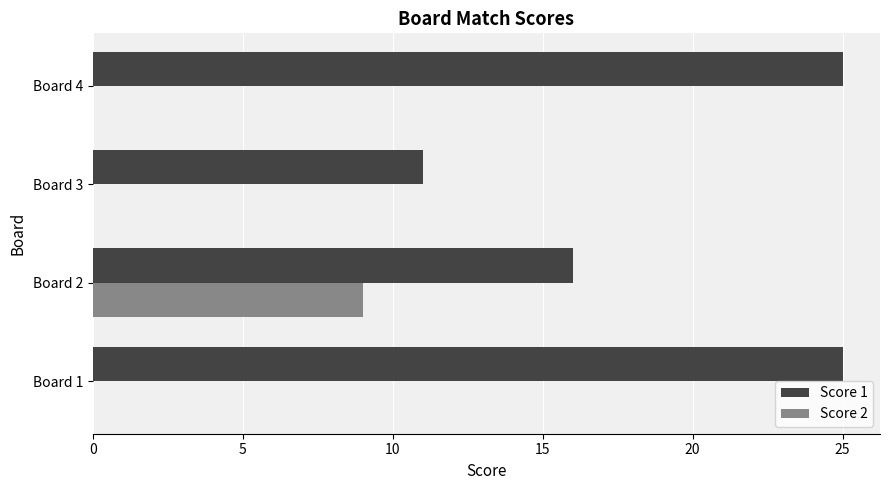

The value of Score 1 at Board 4 is 25. True or false?

True